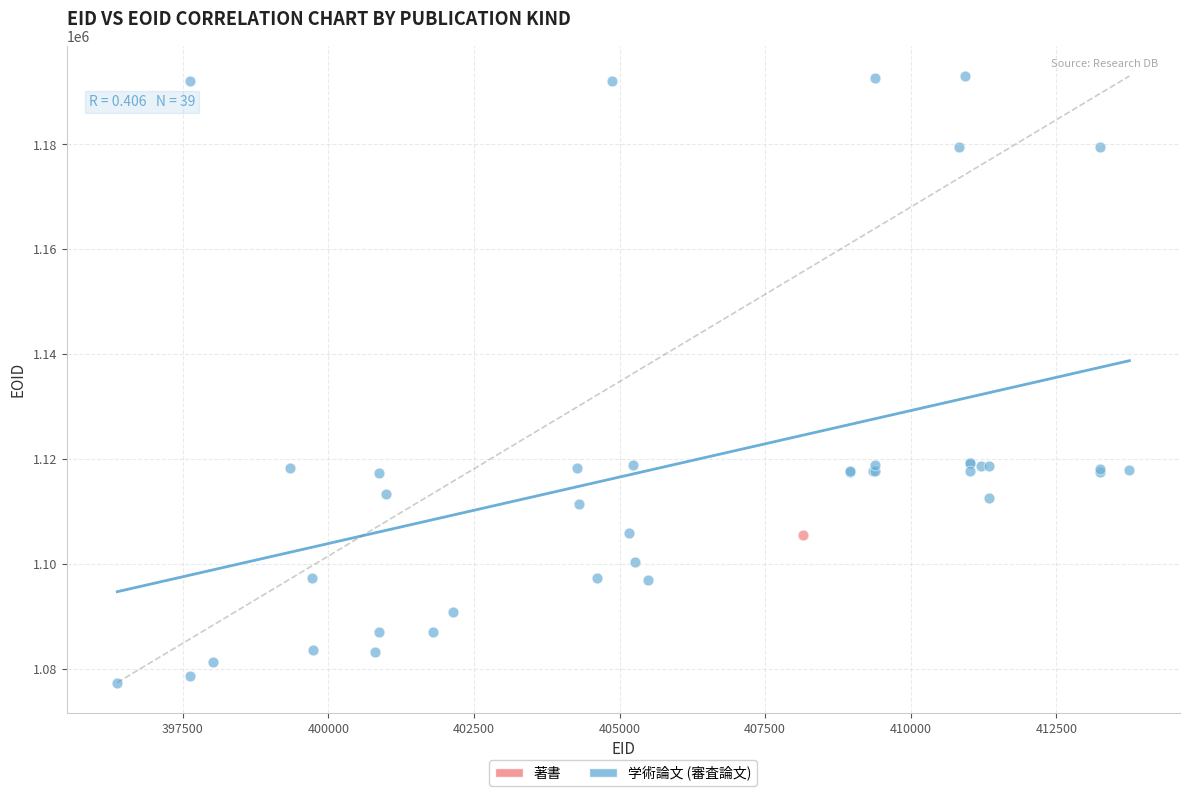

What are all the series names shown in the legend?

著書, 学術論文 (審査論文)